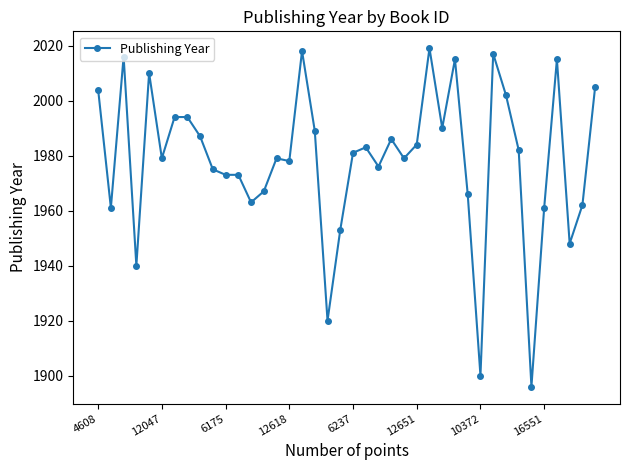

What is the minimum value shown in the chart?

1896